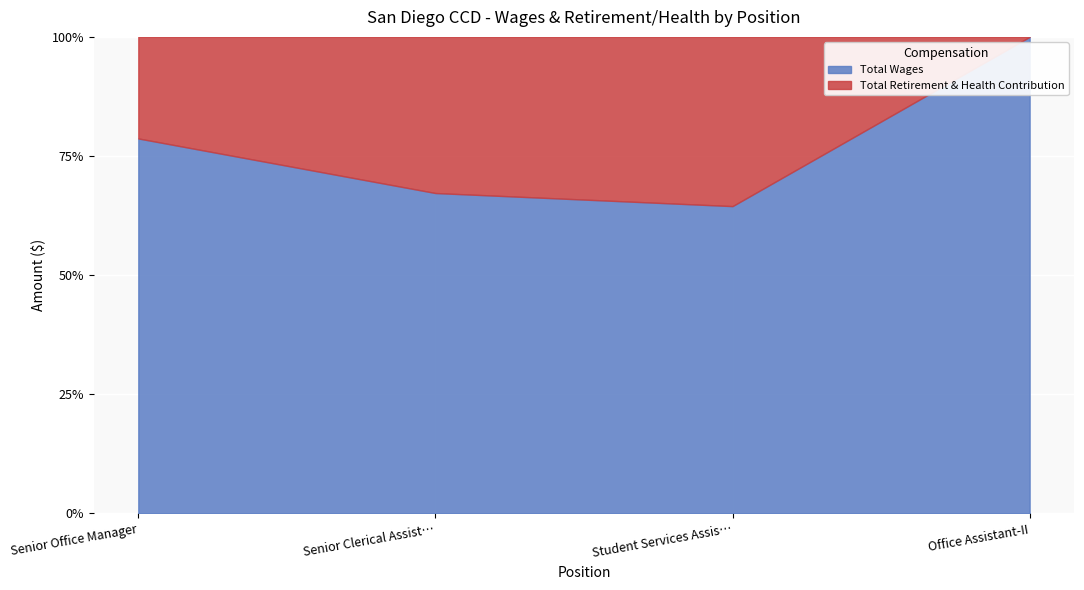

What is the sum of all Total Wages values?

310.4